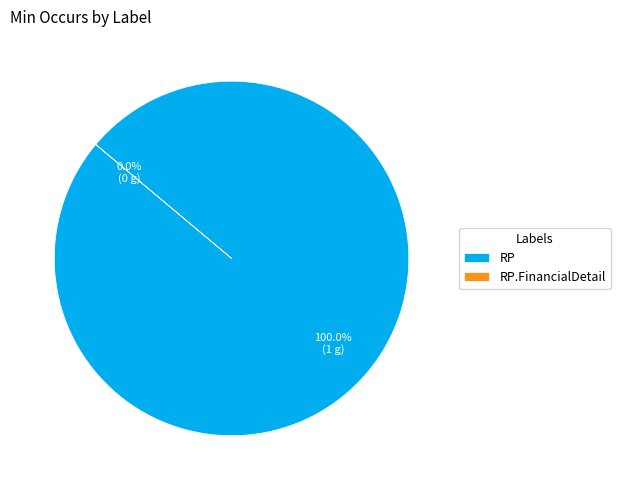

The RP slice represents 91% of the pie. True or false?

False